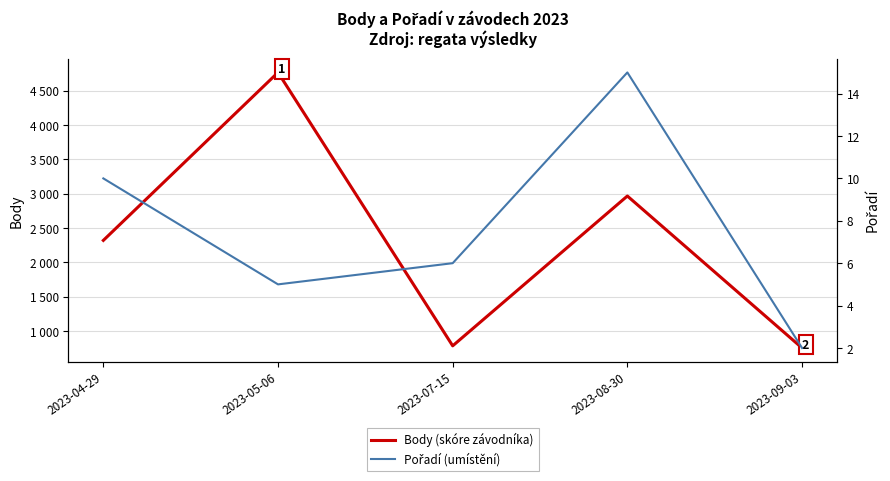

Is it true that Pořadí (umístění) equals 2 at 2023-09-03?

True